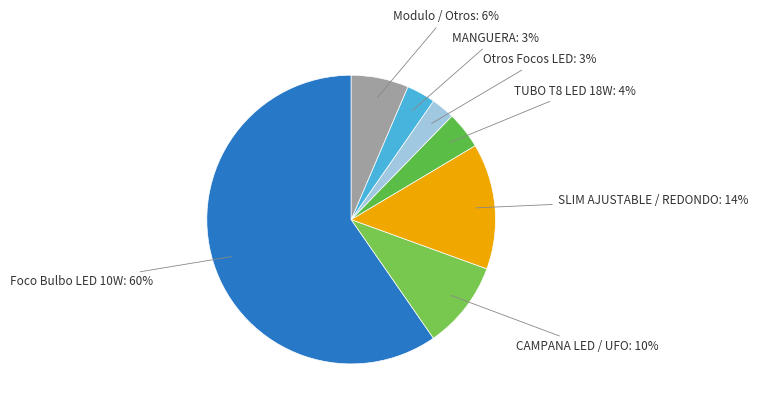

How many slices are in this pie chart?

7